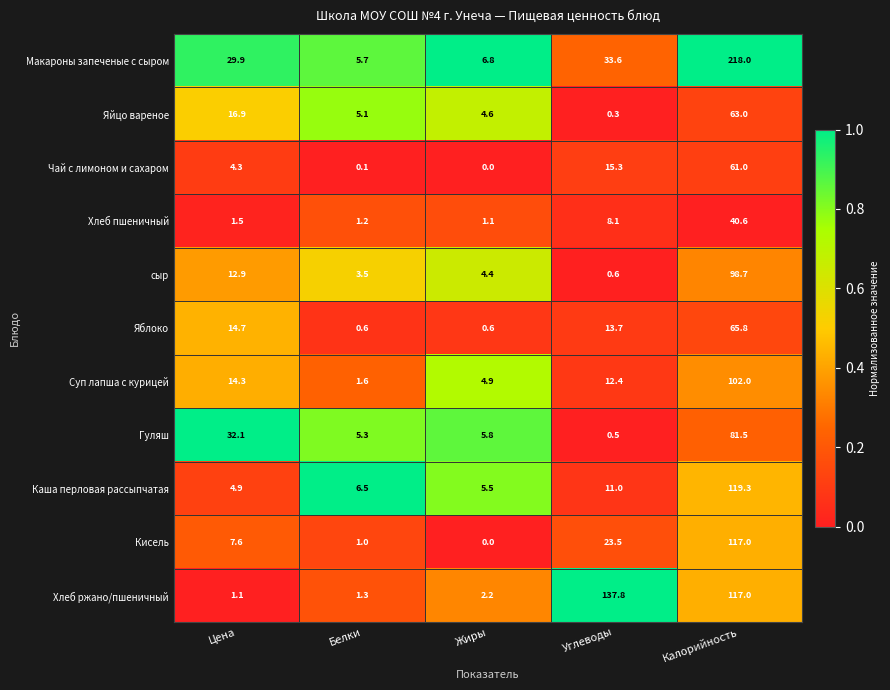

What is the difference between the maximum and minimum values in the Хлеб ржано/пшеничный series?

136.7